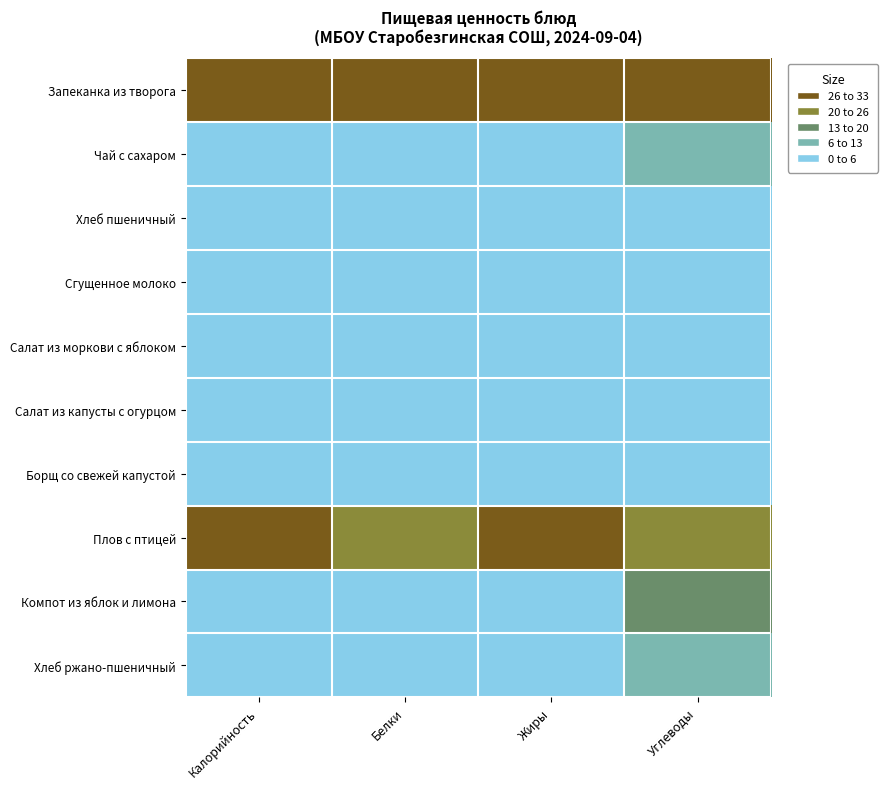

Which category has the highest value across all series?

Калорийность